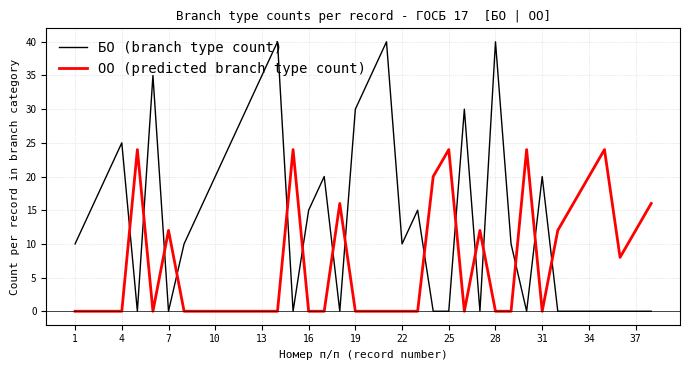

Which series has the largest total across all categories?

БО (branch type count)